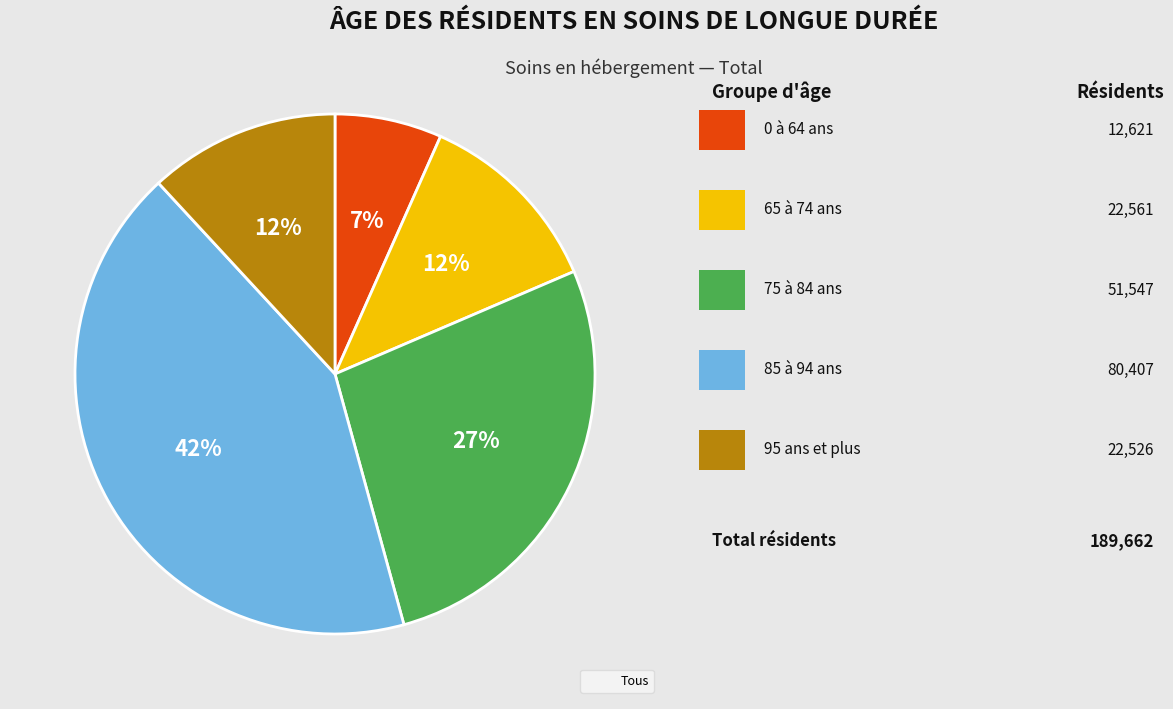

To the nearest percent, what is the average slice percentage?

20%